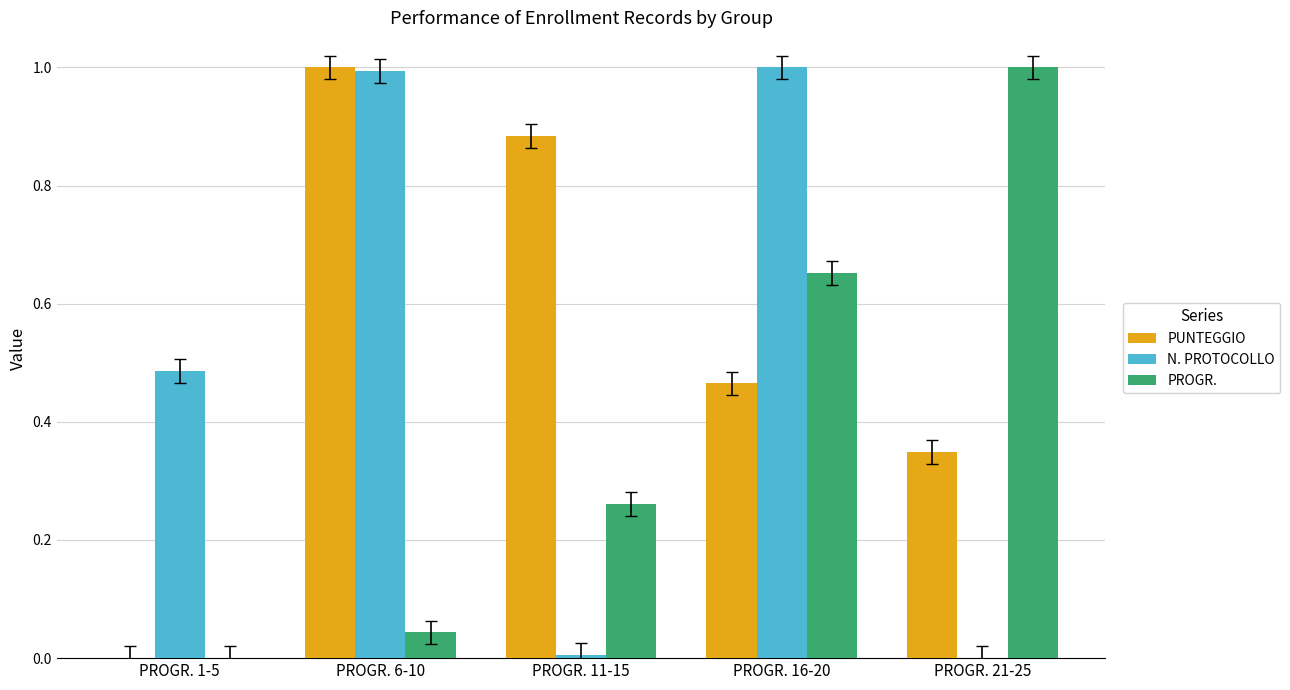

The value of N. PROTOCOLLO at PROGR. 1-5 is 0.3. True or false?

False